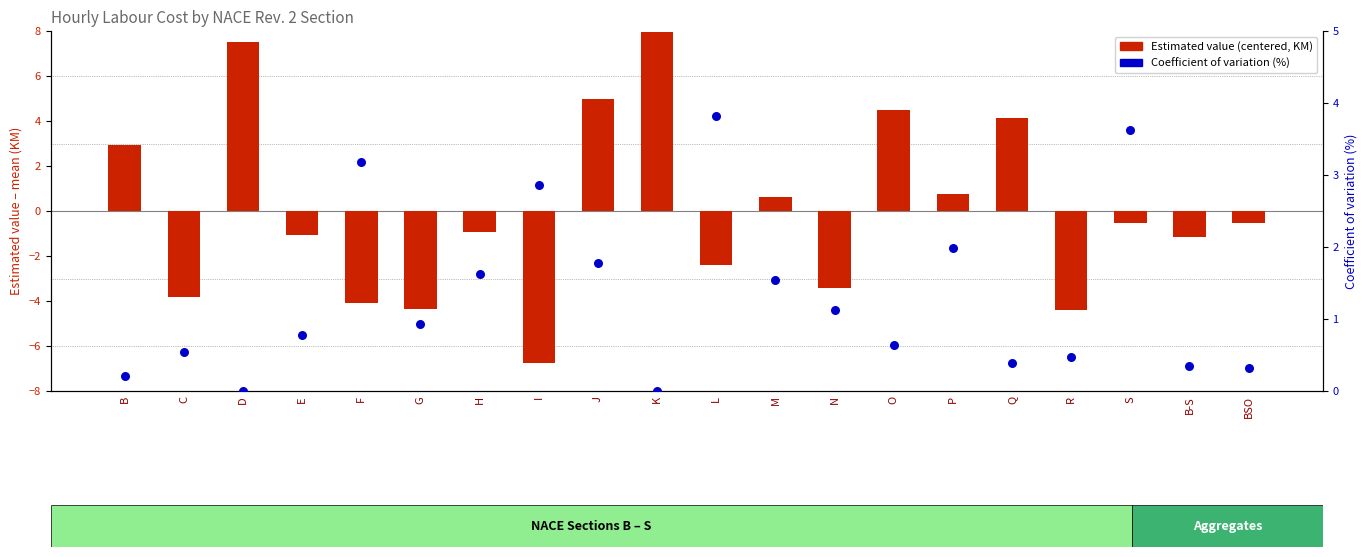

Is the value of Coefficient of variation(%) at K greater than the value of Estimated value (centered) at O?

No